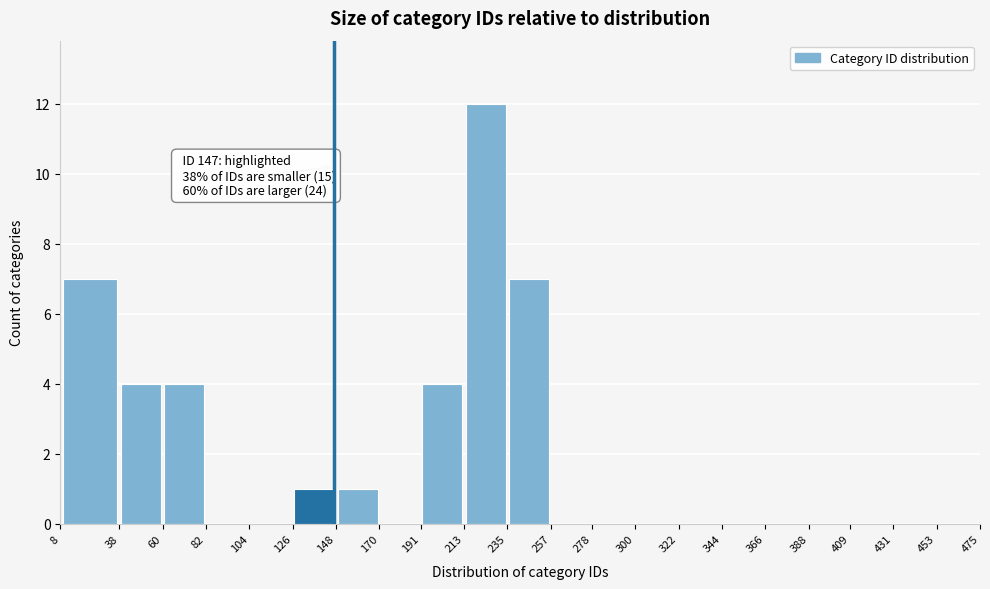

Which range on the x-axis has the tallest bar?

213 to 235